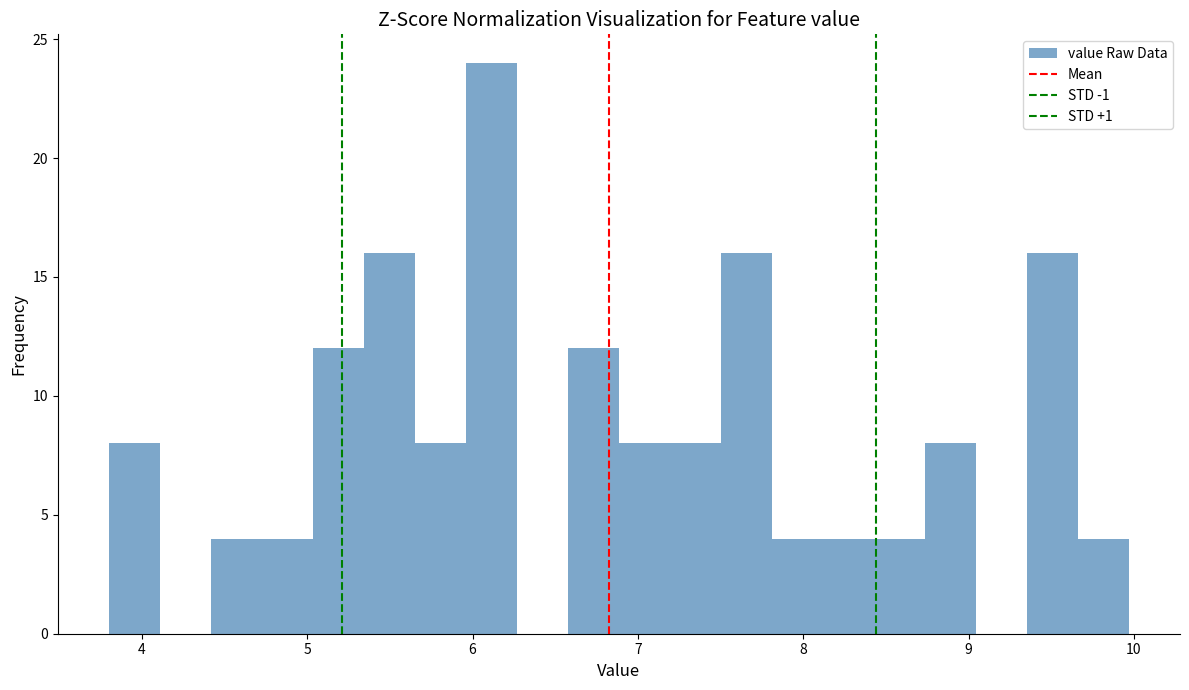

Read against the x-axis, roughly where is the centre of the tallest bar?

6.1